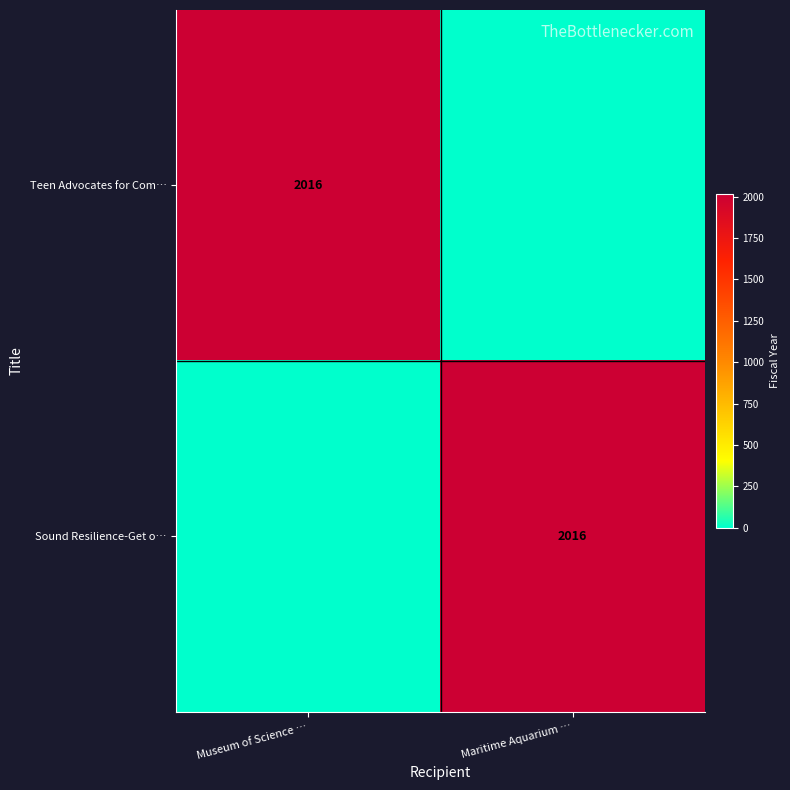

The Teen Advocates for Com… series shows 2016 at Museum of Science …. True or false?

True